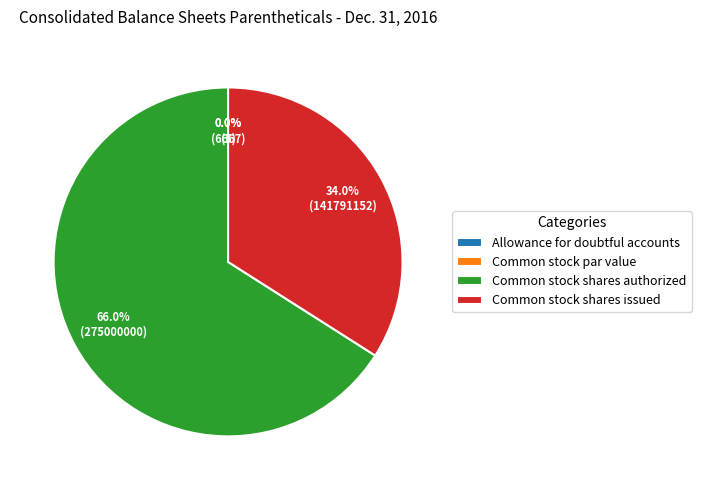

What is the change in value from Allowance for doubtful accounts to Common stock shares issued?

+141784486